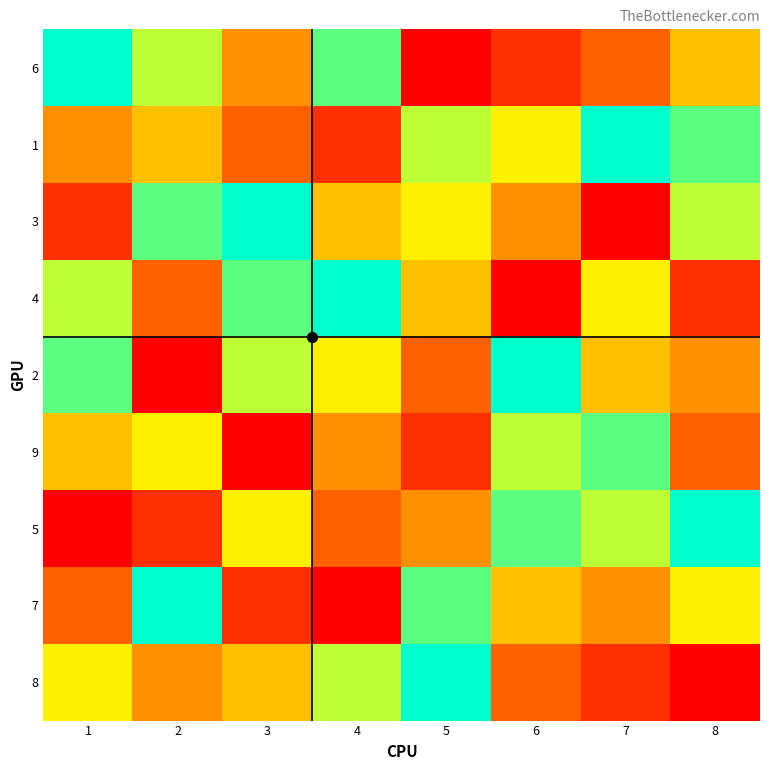

At 5, list the series in order from largest to smallest.

8, 7, 1, 3, 4, 5, 2, 9, 6